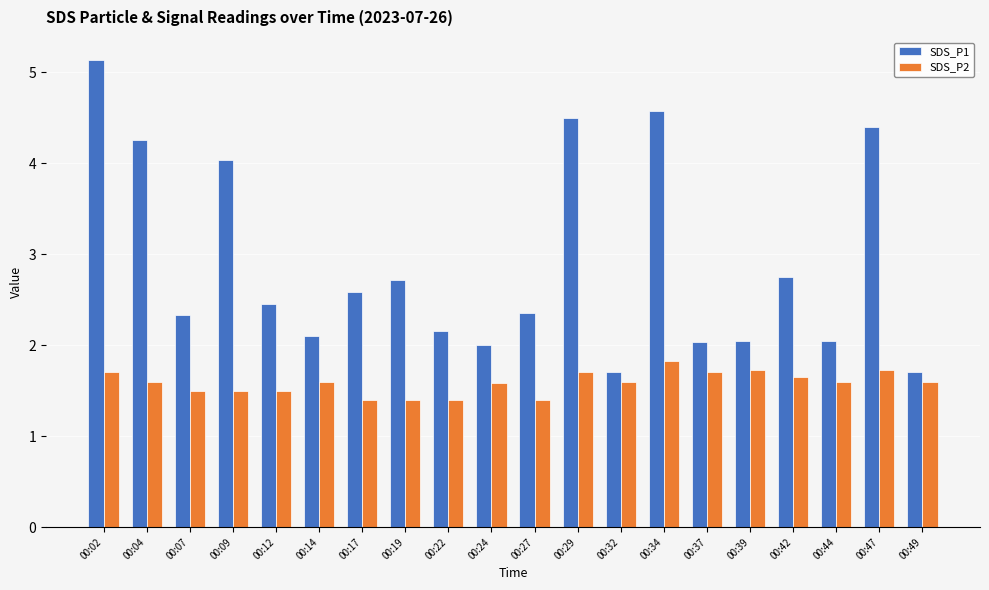

Where does the SDS_P1 series first go above 2?

00:02